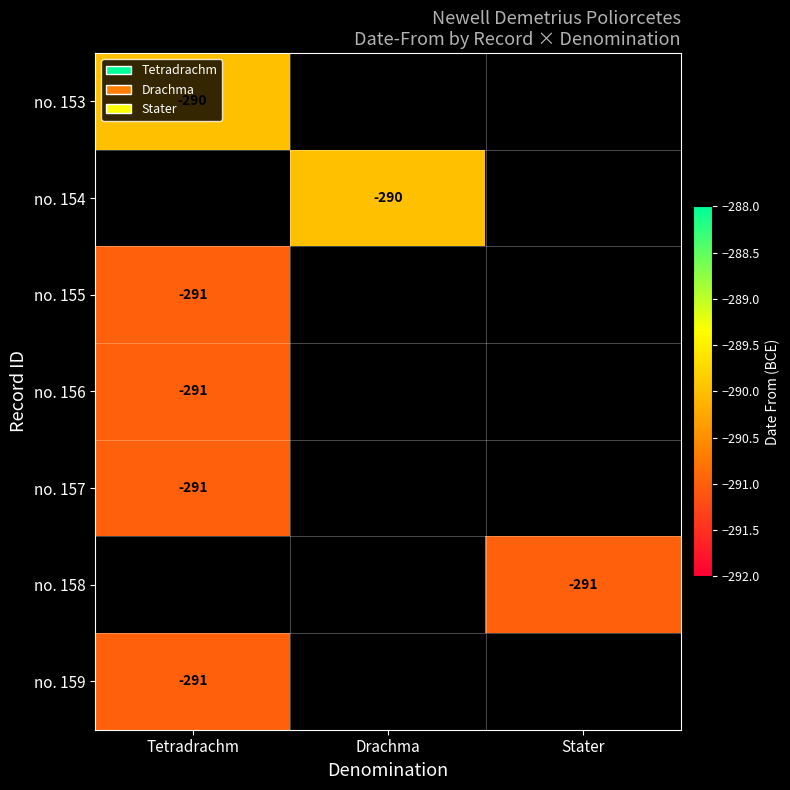

True or false: no. 158 has a value of -291 at Stater.

True